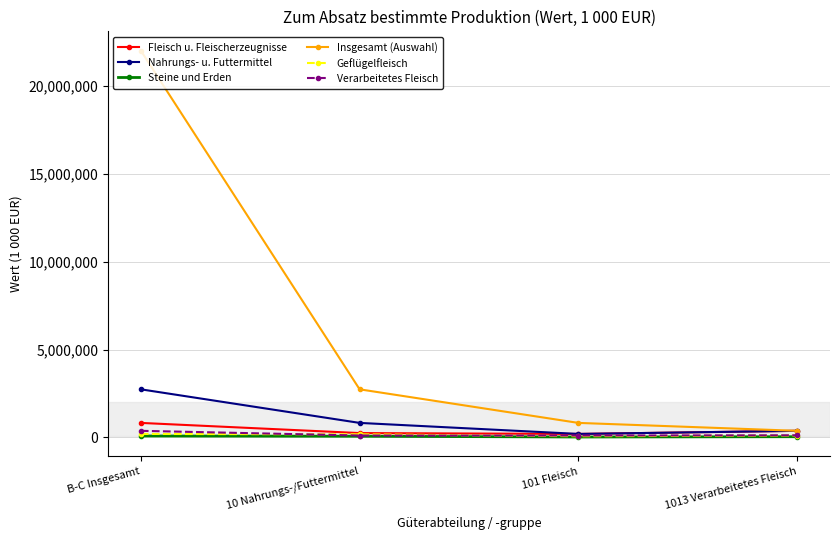

What is the label of the 2nd point from the left?

10 Nahrungs-/Futtermittel